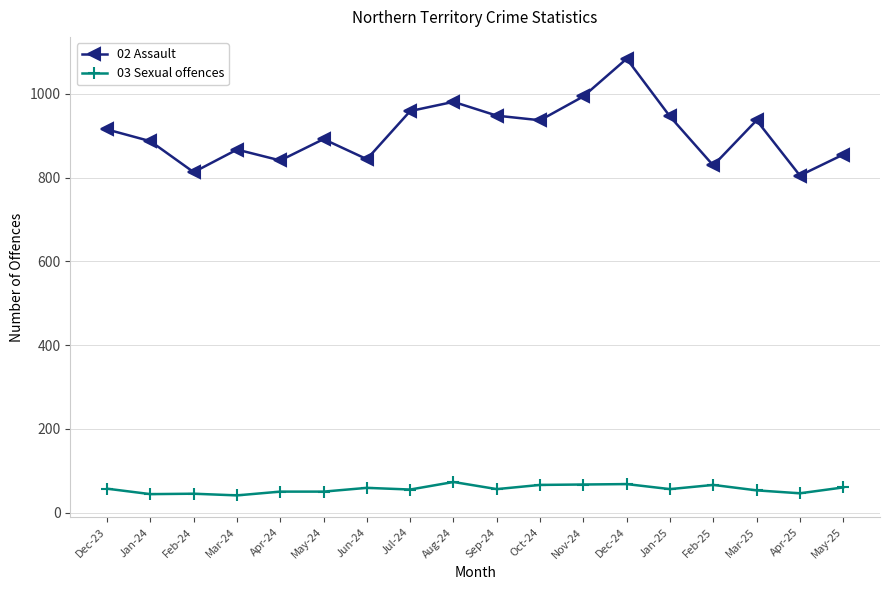

At Feb-25, list the series in order from largest to smallest.

02 Assault, 03 Sexual offences